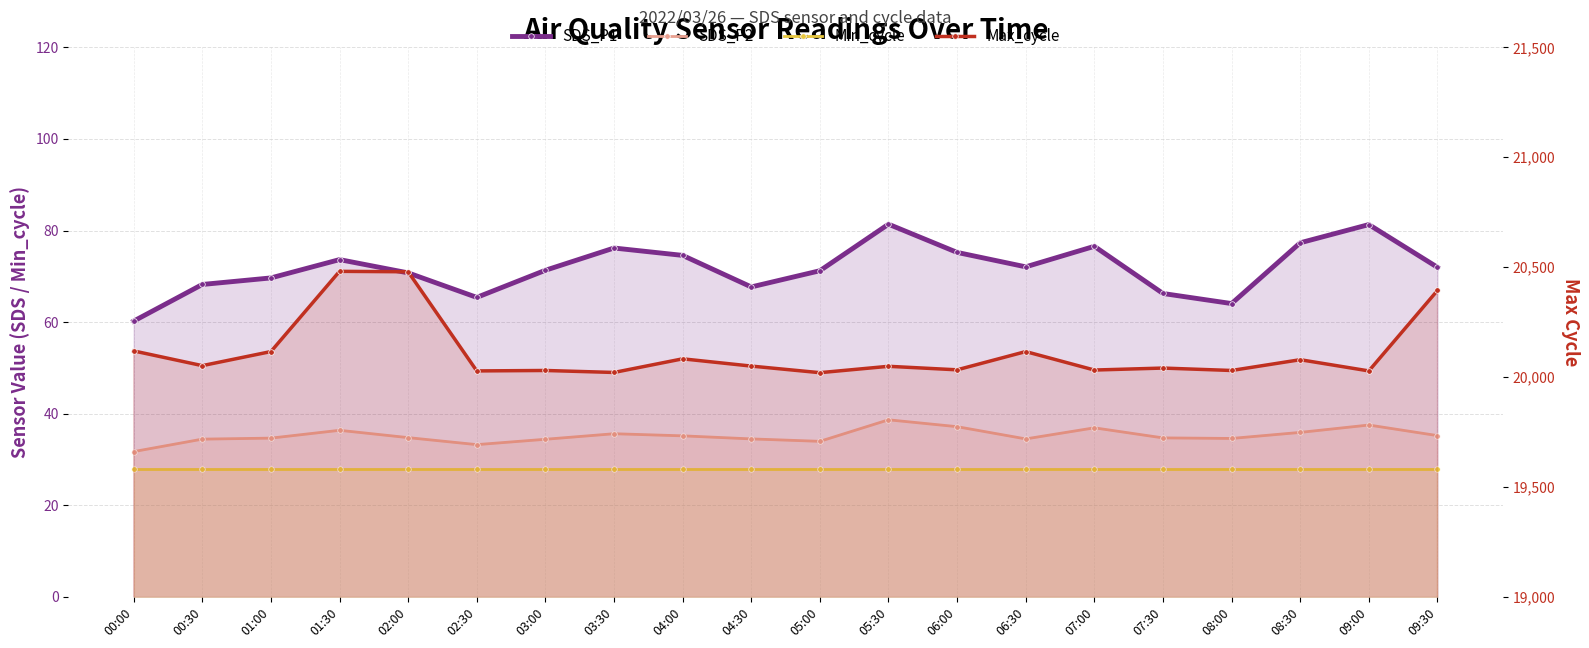

What is the total value across all series at 08:30?

20220.2